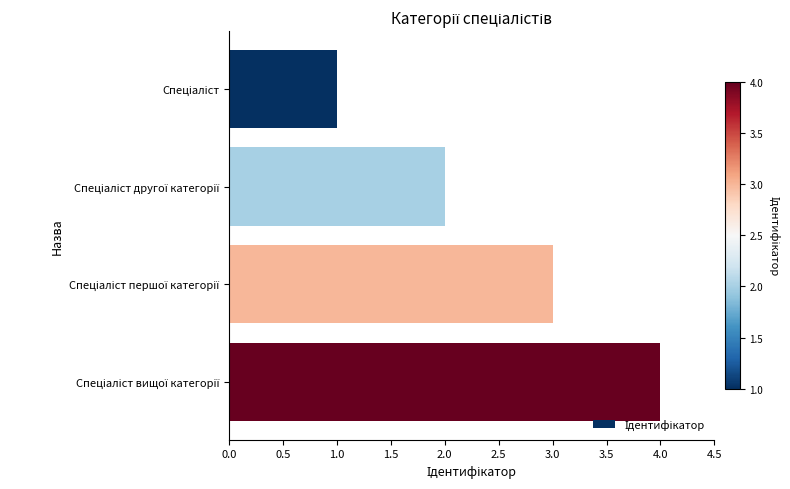

What is the difference between the maximum and minimum values?

3